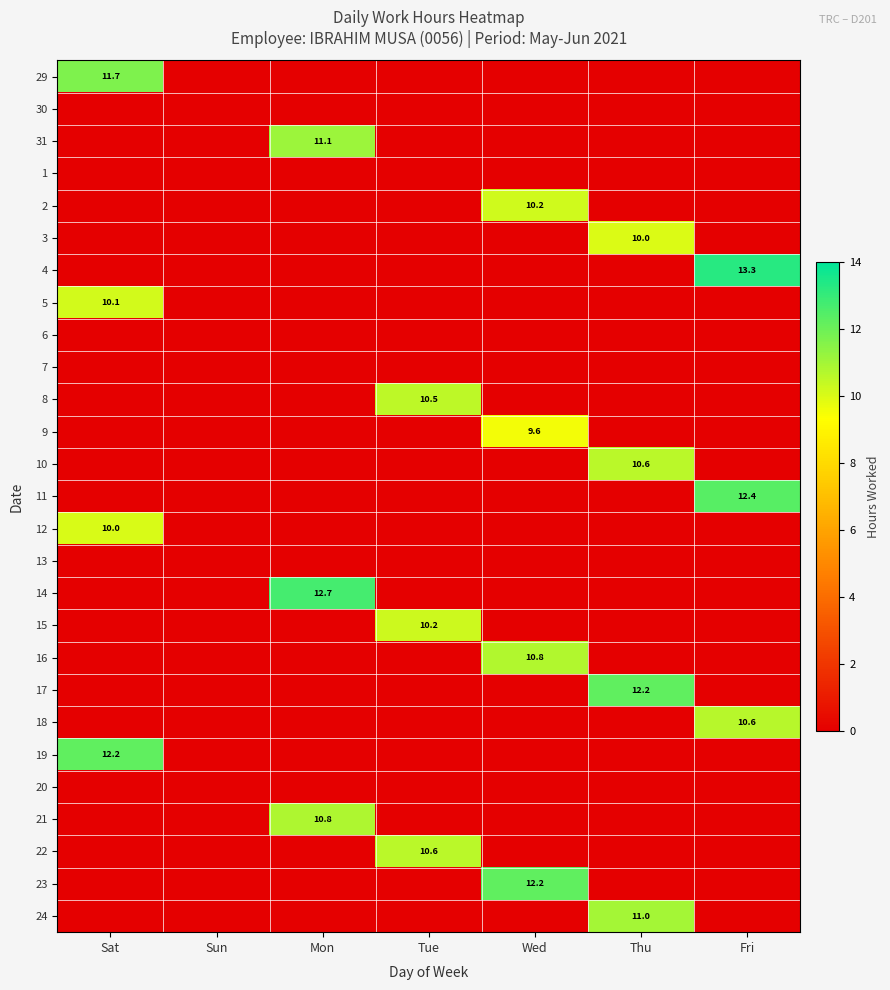

Is it true that 8 equals 10.5 at Tue?

True